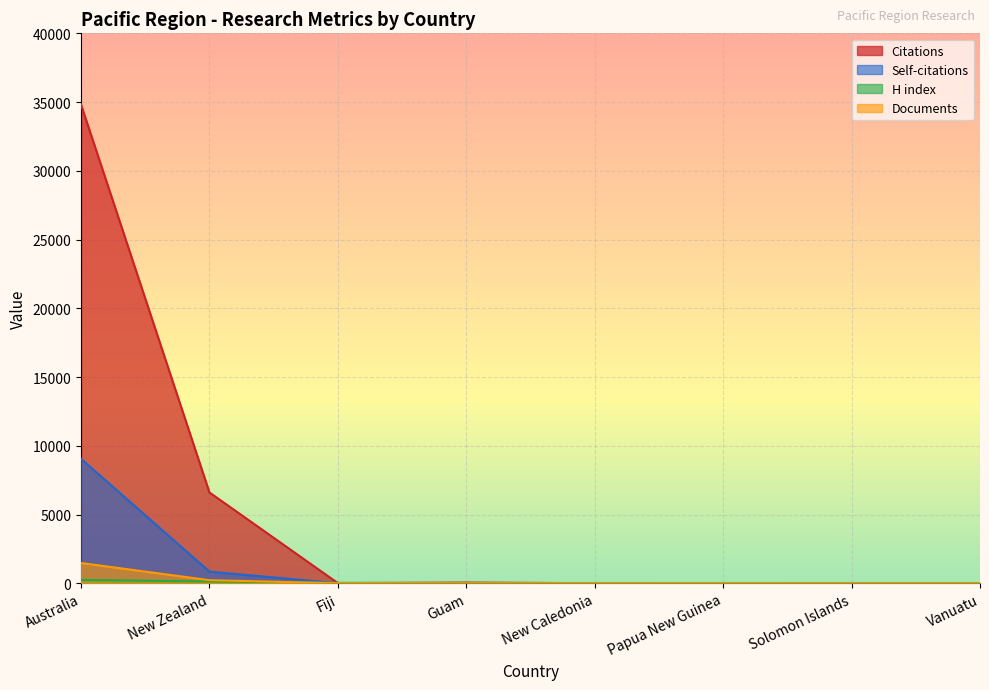

At how many categories does at least one series exceed 14026?

1